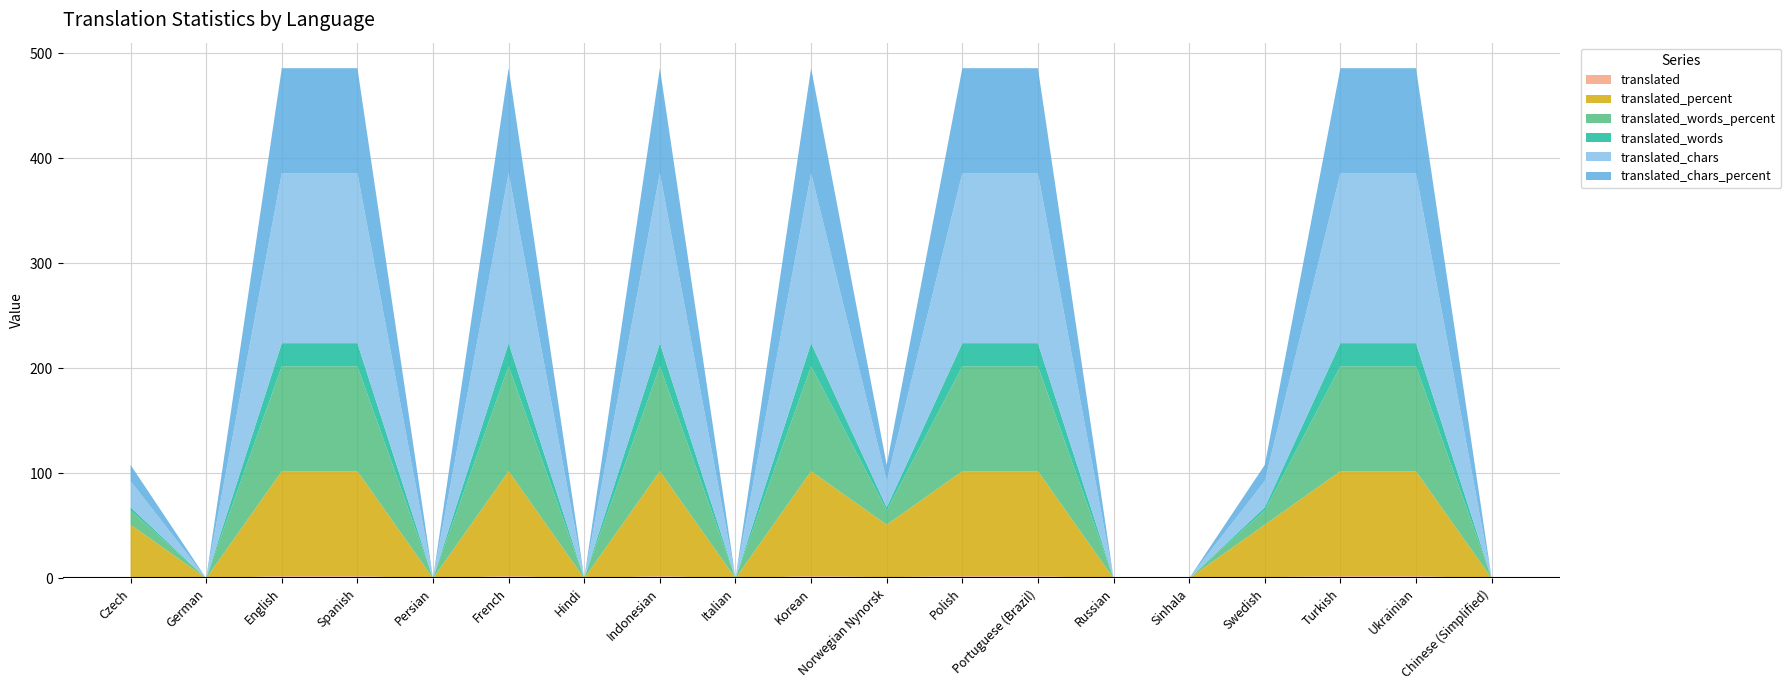

Reading left to right, transcribe all the data shown in this chart.

translated: 1.0	0.0	2.0	2.0	0.0	2.0	0.0	2.0	0.0	2.0	1.0	2.0	2.0	0.0	0.0	1.0	2.0	2.0	0.0
translated_percent: 50.0	0.0	100.0	100.0	0.0	100.0	0.0	100.0	0.0	100.0	50.0	100.0	100.0	0.0	0.0	50.0	100.0	100.0	0.0
translated_words_percent: 13.6	0.0	100.0	100.0	0.0	100.0	0.0	100.0	0.0	100.0	13.6	100.0	100.0	0.0	0.0	13.6	100.0	100.0	0.0
translated_words: 3.0	0.0	22.0	22.0	0.0	22.0	0.0	22.0	0.0	22.0	3.0	22.0	22.0	0.0	0.0	3.0	22.0	22.0	0.0
translated_chars: 25.0	0.0	162.0	162.0	0.0	162.0	0.0	162.0	0.0	162.0	25.0	162.0	162.0	0.0	0.0	25.0	162.0	162.0	0.0
translated_chars_percent: 15.4	0.0	100.0	100.0	0.0	100.0	0.0	100.0	0.0	100.0	15.4	100.0	100.0	0.0	0.0	15.4	100.0	100.0	0.0